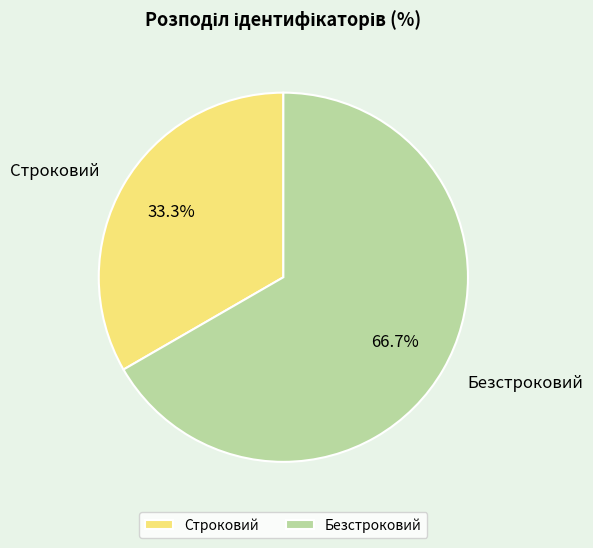

To the nearest percent, what is the combined percentage of Безстроковий and Строковий?

100%